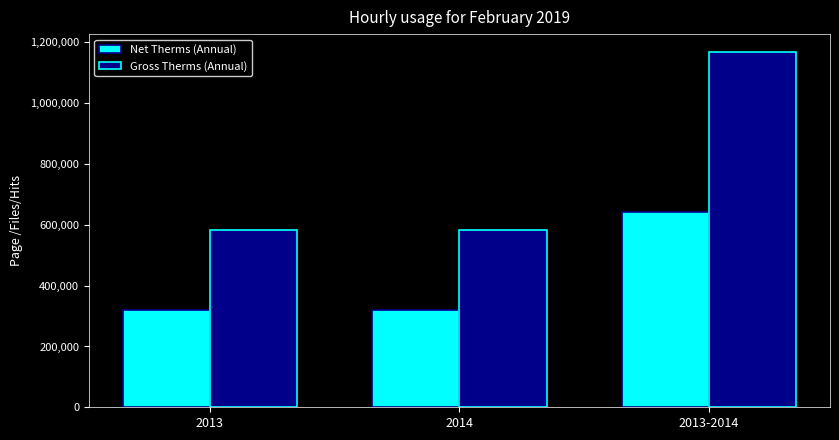

What is the lowest value of the Gross Therms (Annual) series?

584479.9